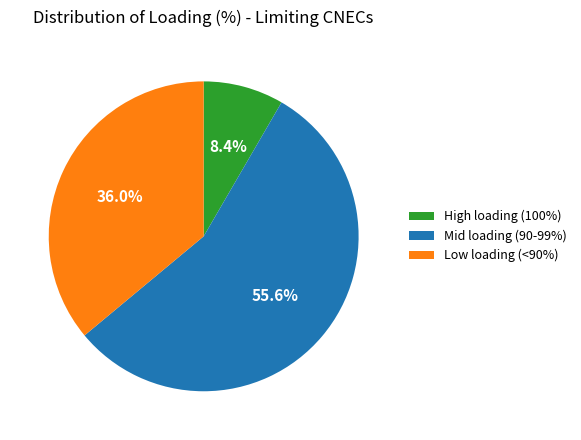

Is there a majority slice in this chart?

Yes